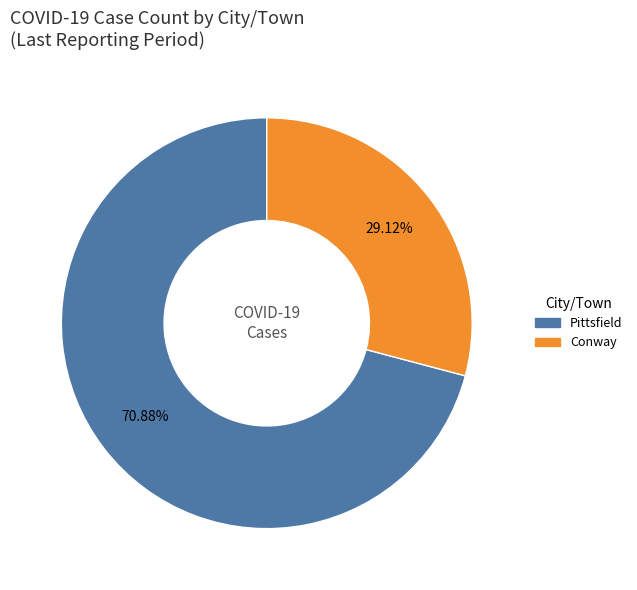

Does any single category account for the majority?

Yes